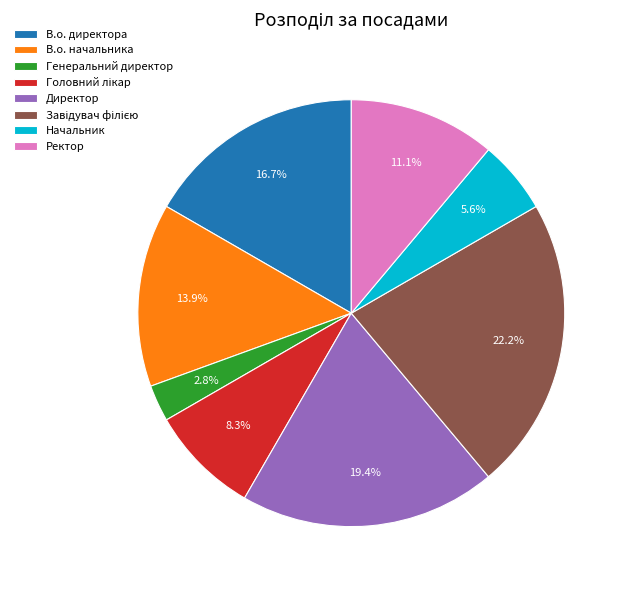

Does Начальник account for over 50% of the chart?

No